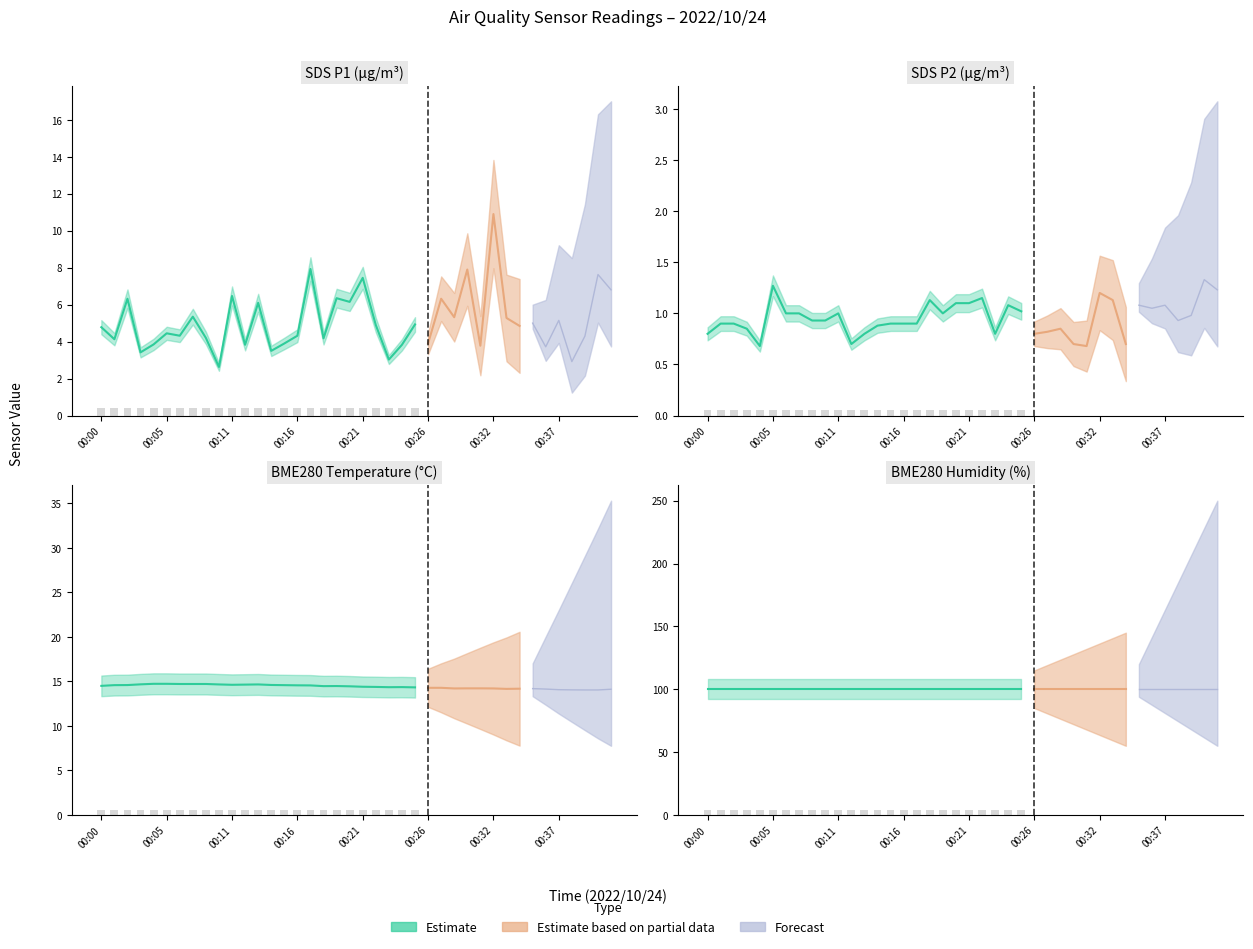

Reading left to right, what are all the values shown in this chart?

SDS_P1: 00:00=4.8	00:01=4.1	00:02=6.3	00:03=3.4	00:04=3.9	00:05=4.5	00:06=4.3	00:07=5.3	00:09=4.2	00:10=2.6	00:11=6.5	00:12=3.8	00:13=6.1	00:14=3.5	00:15=3.9	00:16=4.3	00:17=7.9	00:18=4.2	00:19=6.3	00:20=6.2	00:21=7.5	00:22=4.9	00:23=3.0	00:24=3.8	00:25=4.9	00:26=3.9	00:27=6.3	00:29=5.3	00:30=7.9	00:31=3.8	00:32=10.9	00:33=5.3	00:34=4.8	00:35=5.0	00:36=3.7	00:37=5.2	00:38=2.9	00:39=4.3	00:40=7.6	00:41=6.8
SDS_P2: 00:00=0.8	00:01=0.9	00:02=0.9	00:03=0.8	00:04=0.7	00:05=1.3	00:06=1.0	00:07=1.0	00:09=0.9	00:10=0.9	00:11=1.0	00:12=0.7	00:13=0.8	00:14=0.9	00:15=0.9	00:16=0.9	00:17=0.9	00:18=1.1	00:19=1.0	00:20=1.1	00:21=1.1	00:22=1.1	00:23=0.8	00:24=1.1	00:25=1.0	00:26=0.8	00:27=0.8	00:29=0.8	00:30=0.7	00:31=0.7	00:32=1.2	00:33=1.1	00:34=0.7	00:35=1.1	00:36=1.1	00:37=1.1	00:38=0.9	00:39=1.0	00:40=1.3	00:41=1.2
BME280_temperature: 00:00=14.5	00:01=14.6	00:02=14.6	00:03=14.7	00:04=14.7	00:05=14.7	00:06=14.7	00:07=14.7	00:09=14.7	00:10=14.7	00:11=14.6	00:12=14.6	00:13=14.7	00:14=14.6	00:15=14.6	00:16=14.6	00:17=14.6	00:18=14.5	00:19=14.5	00:20=14.4	00:21=14.4	00:22=14.4	00:23=14.3	00:24=14.4	00:25=14.3	00:26=14.3	00:27=14.3	00:29=14.2	00:30=14.2	00:31=14.2	00:32=14.2	00:33=14.2	00:34=14.2	00:35=14.2	00:36=14.1	00:37=14.1	00:38=14.1	00:39=14.0	00:40=14.0	00:41=14.1
BME280_humidity: 00:00=100.0	00:01=100.0	00:02=100.0	00:03=100.0	00:04=100.0	00:05=100.0	00:06=100.0	00:07=100.0	00:09=100.0	00:10=100.0	00:11=100.0	00:12=100.0	00:13=100.0	00:14=100.0	00:15=100.0	00:16=100.0	00:17=100.0	00:18=100.0	00:19=100.0	00:20=100.0	00:21=100.0	00:22=100.0	00:23=100.0	00:24=100.0	00:25=100.0	00:26=100.0	00:27=100.0	00:29=100.0	00:30=100.0	00:31=100.0	00:32=100.0	00:33=100.0	00:34=100.0	00:35=100.0	00:36=100.0	00:37=100.0	00:38=100.0	00:39=100.0	00:40=100.0	00:41=100.0